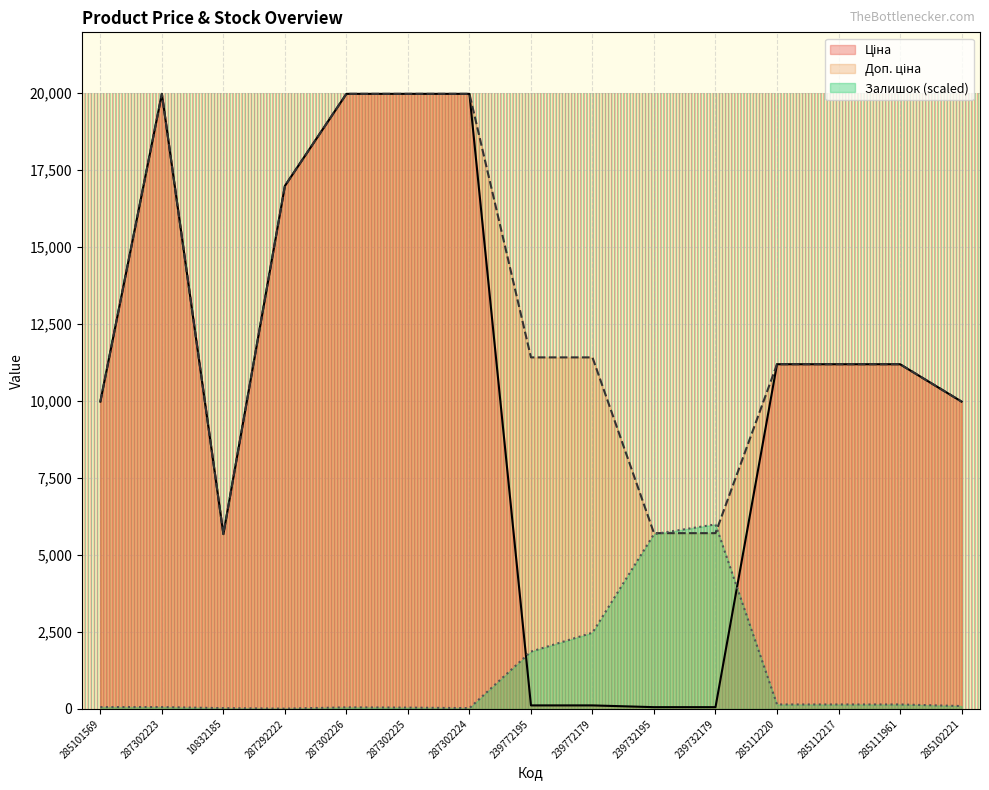

What is the average value of the Доп. ціна series?

12683.4